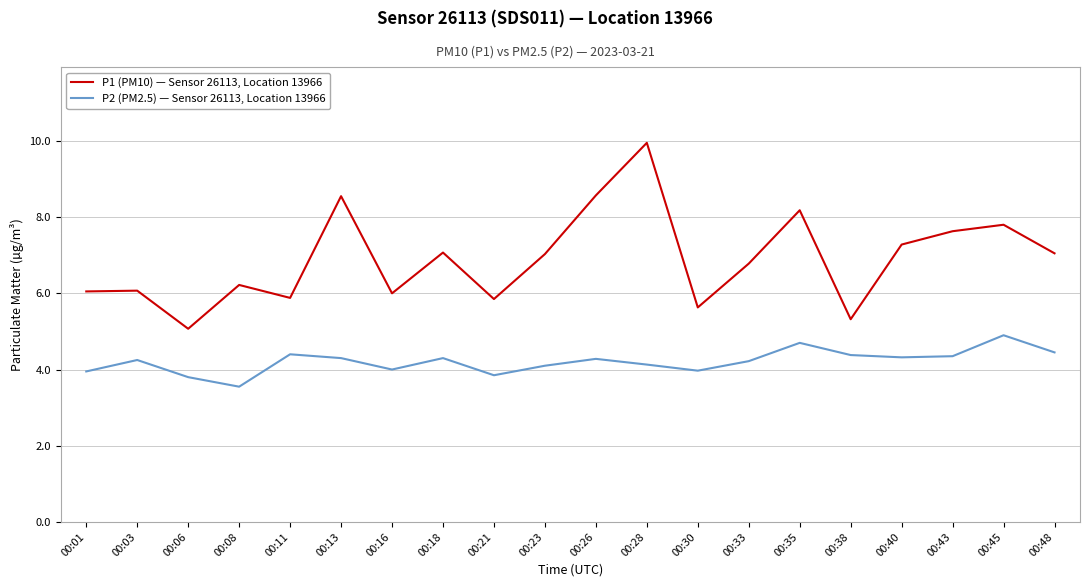

Between 00:06 and 00:13, which series saw the biggest shift?

P1 (PM10) — Sensor 26113, Location 13966